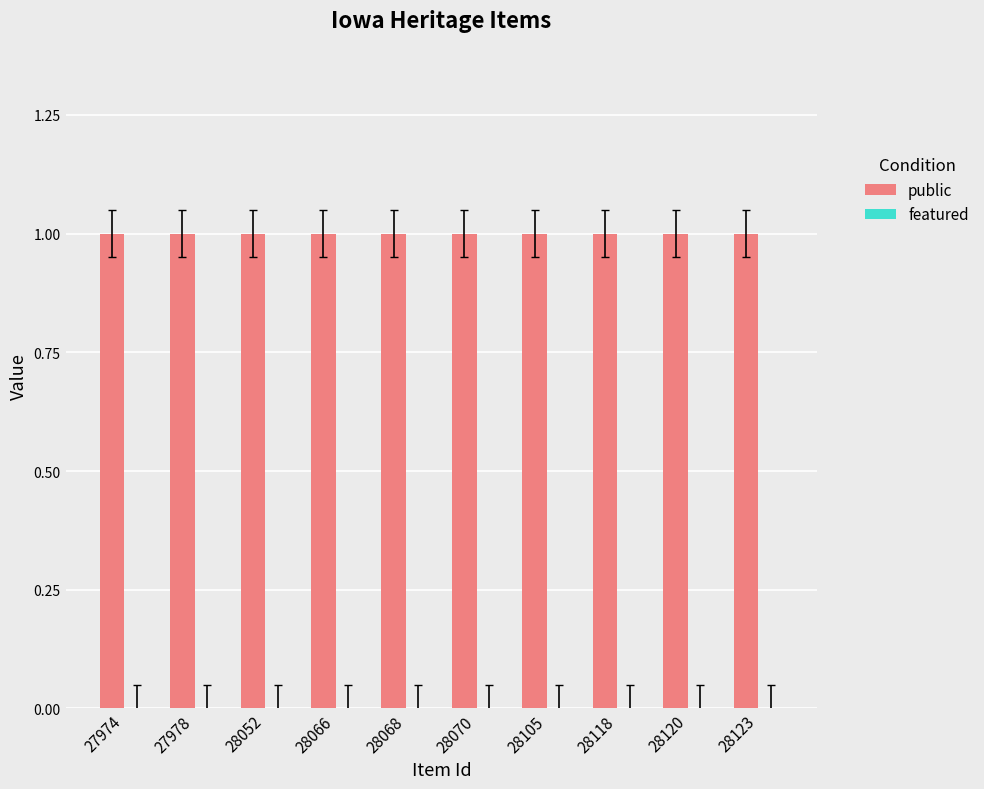

What is the minimum value for public?

1